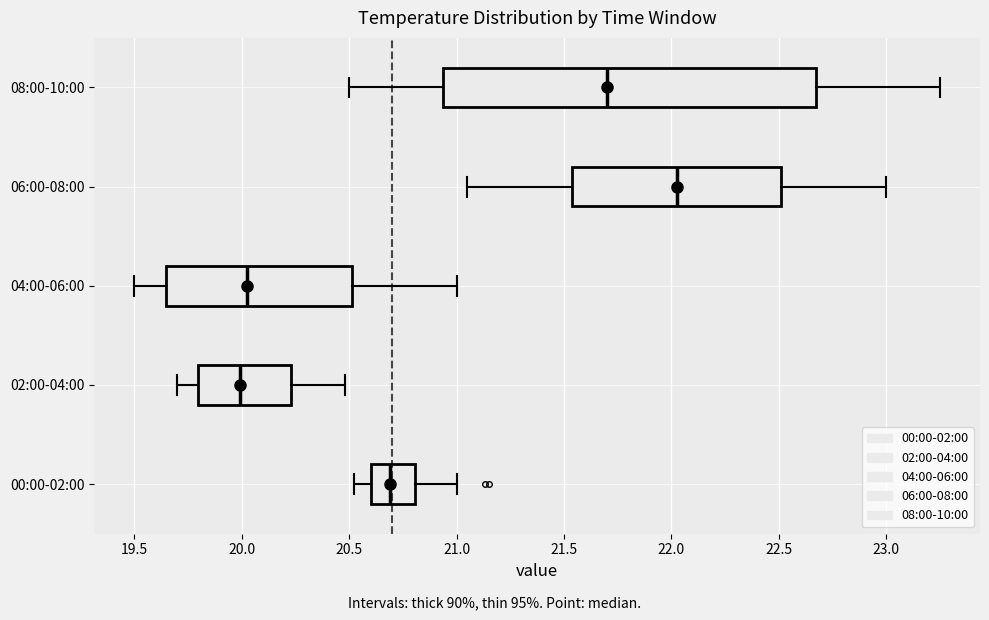

Which box has the furthest to the right median line?

06:00-08:00